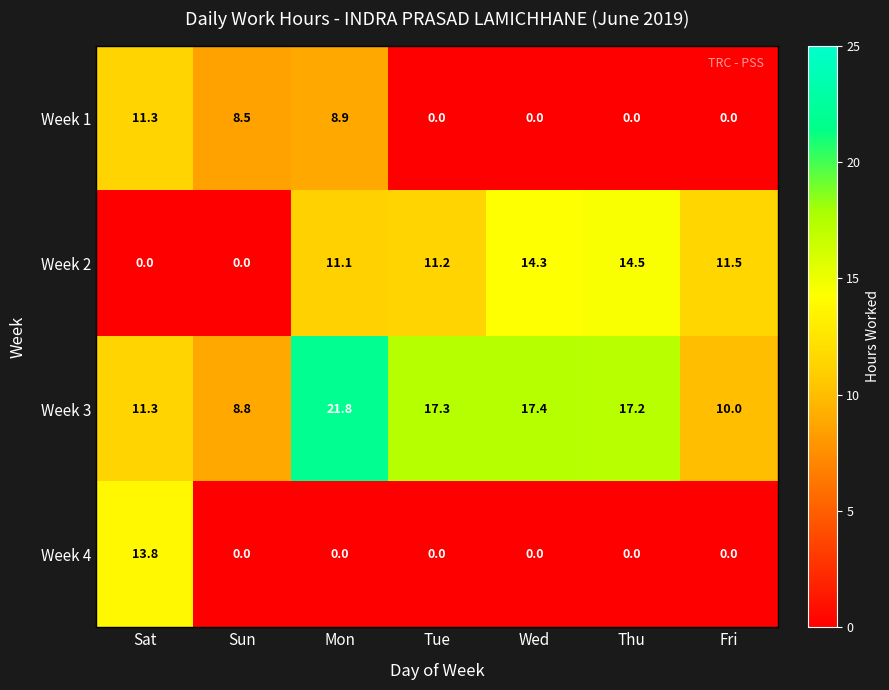

Between Mon and Wed, which series saw the biggest shift?

Week 1